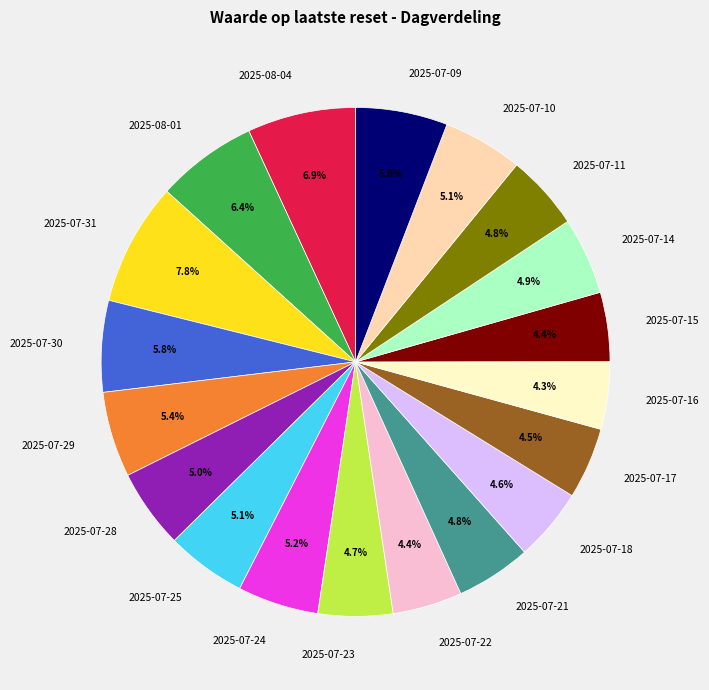

What is the ratio of the value at 2025-07-30 to the value at 2025-07-29?

1.1